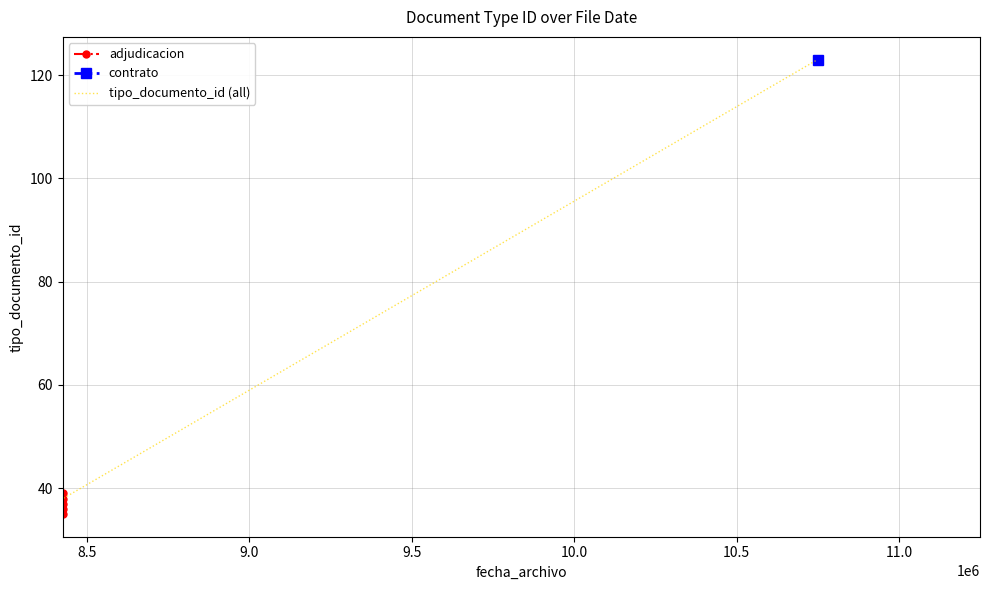

The value at 2014-04-08 12:40:09 is 37. True or false?

True